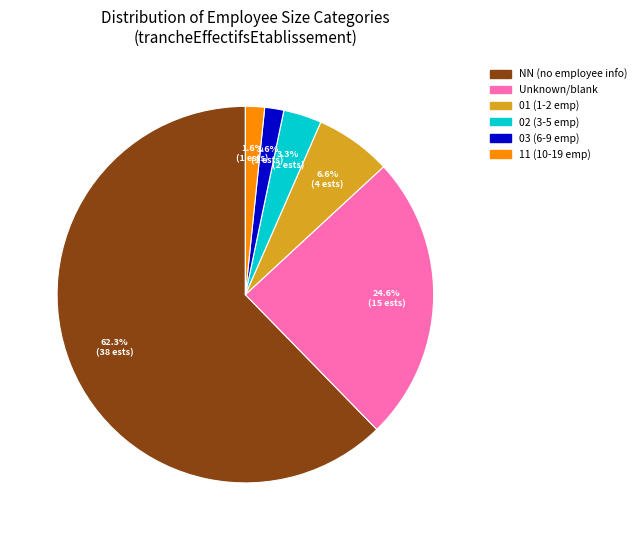

Is there any slice that represents more than half of the pie?

Yes